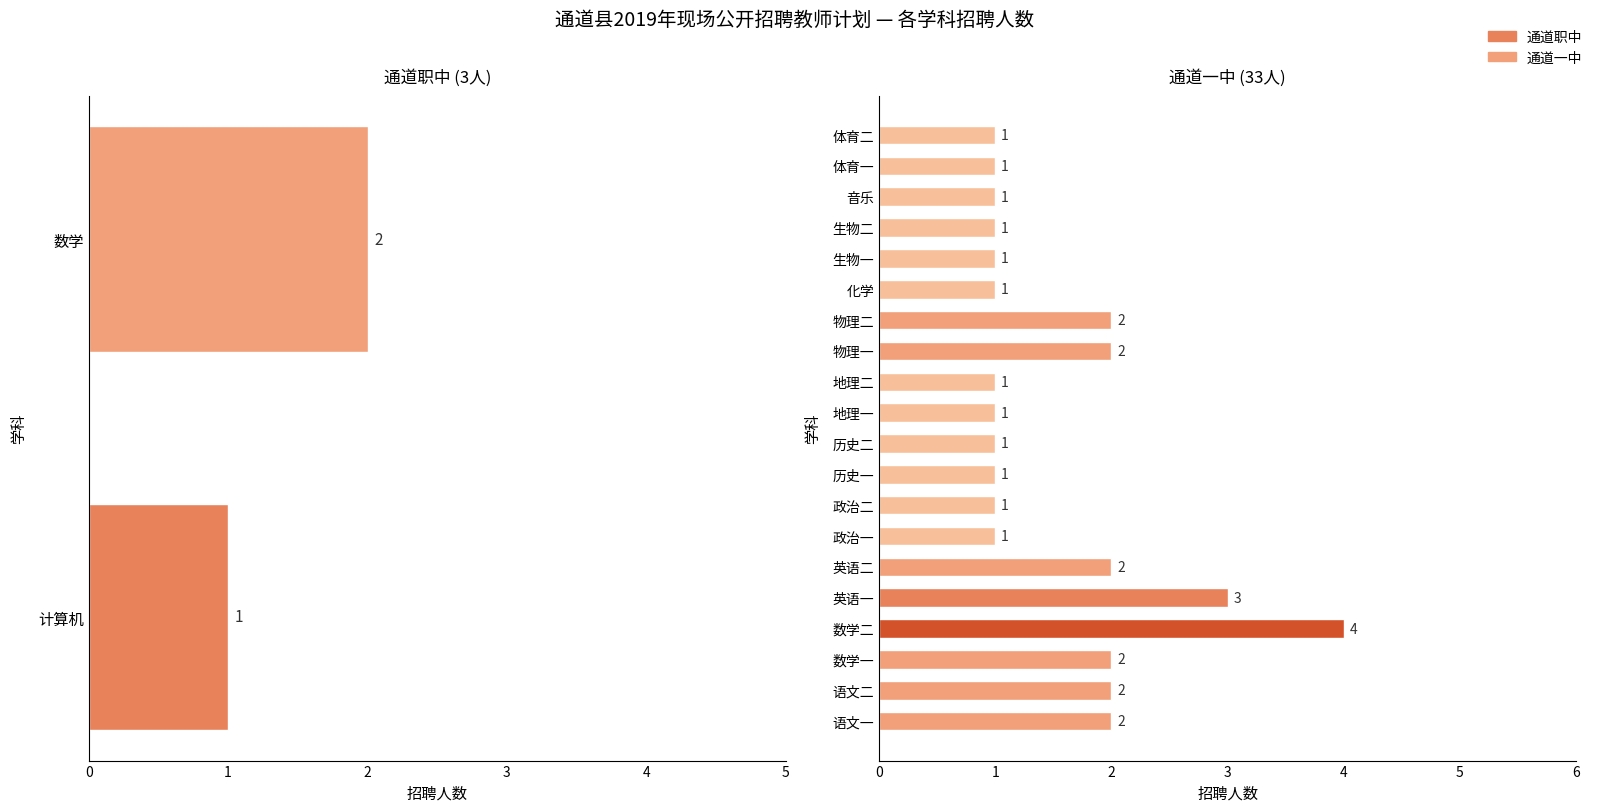

Does the chart contain any negative values?

No